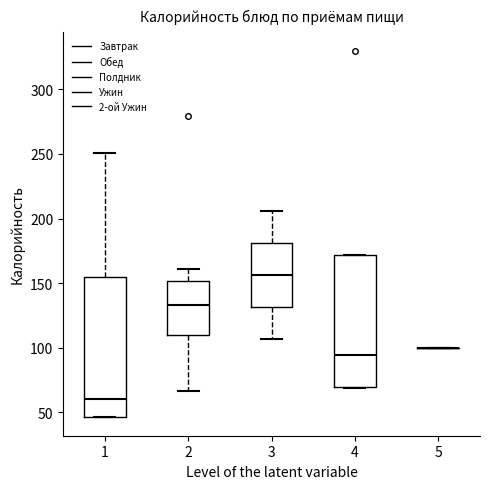

Reading left to right, transcribe this box plot: for each box, give where its median line is, the range the box spans, and where its two whiskers end, as read against the y-axis. The values are not printed on the chart, so give them approximately, as read against the axis.

1: median 60, box 45 to 155, whiskers 45 to 250
2: median 135, box 110 to 150, whiskers 65 to 160
3: median 155, box 130 to 180, whiskers 105 to 205
4: median 95, box 70 to 170, whiskers 70 to 170
5: box collapsed to a line at 100, whiskers 100 to 100